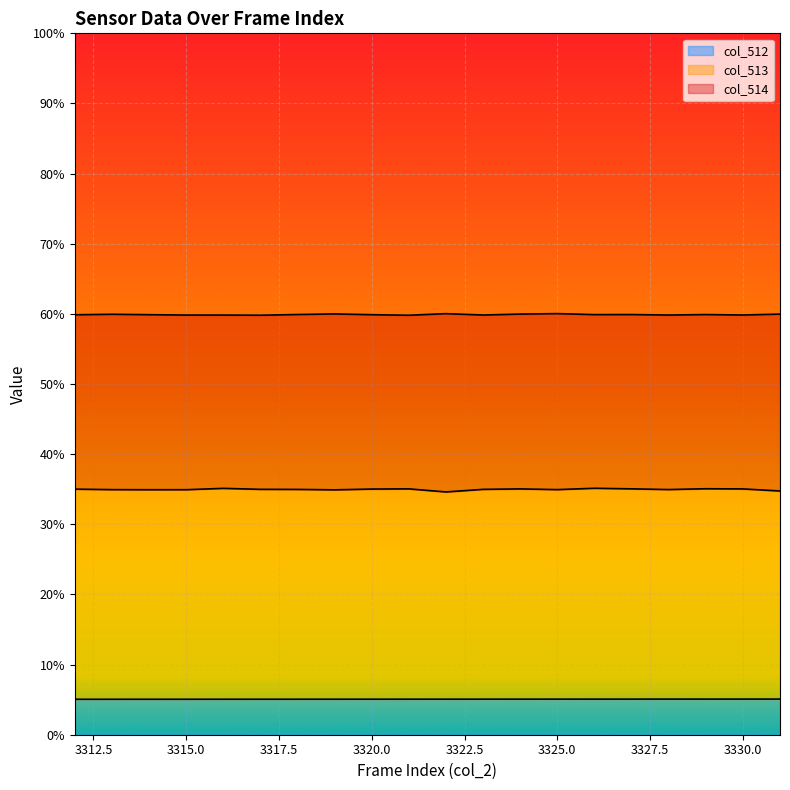

List the labels in order of col_512 value, smallest first.

3312, 3313, 3314, 3315, 3316, 3317, 3318, 3319, 3320, 3321, 3322, 3323, 3324, 3325, 3326, 3327, 3328, 3329, 3330, 3331